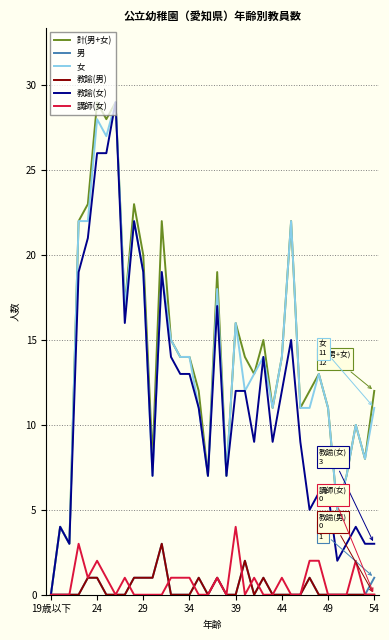

Count the number of categories in the chart.

36